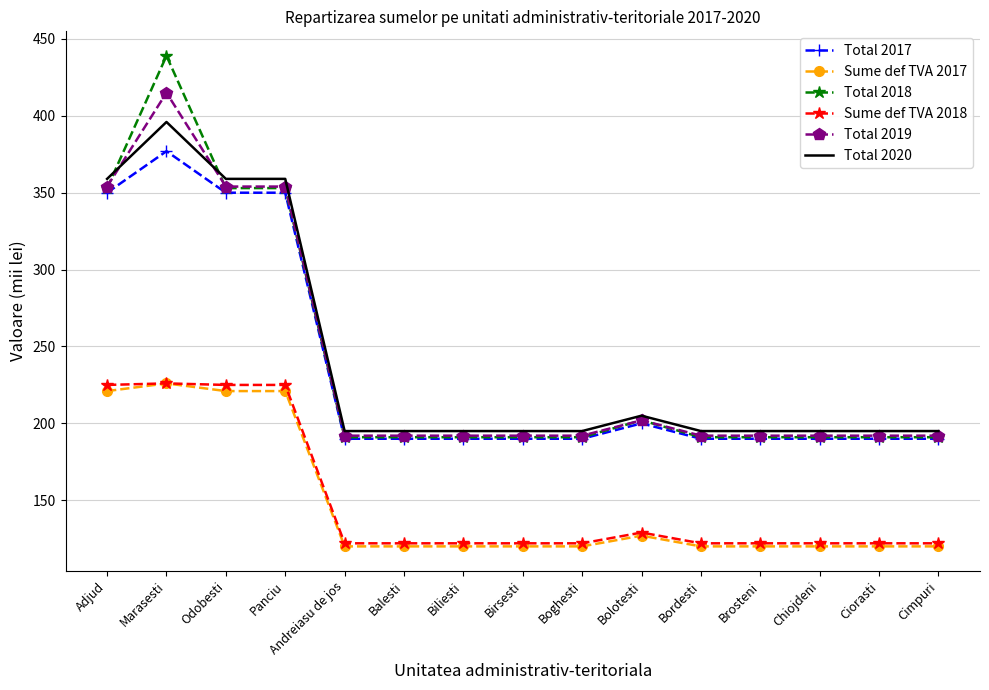

True or false: Sume def TVA 2017 has a value of 74 at Marasesti.

False